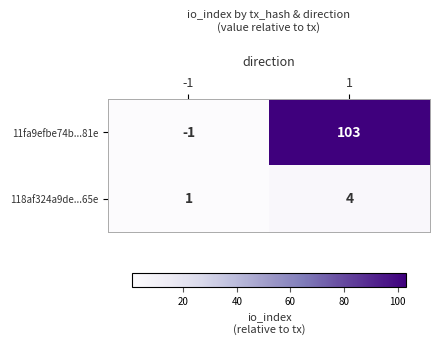

What is the minimum value shown in the chart?

-1